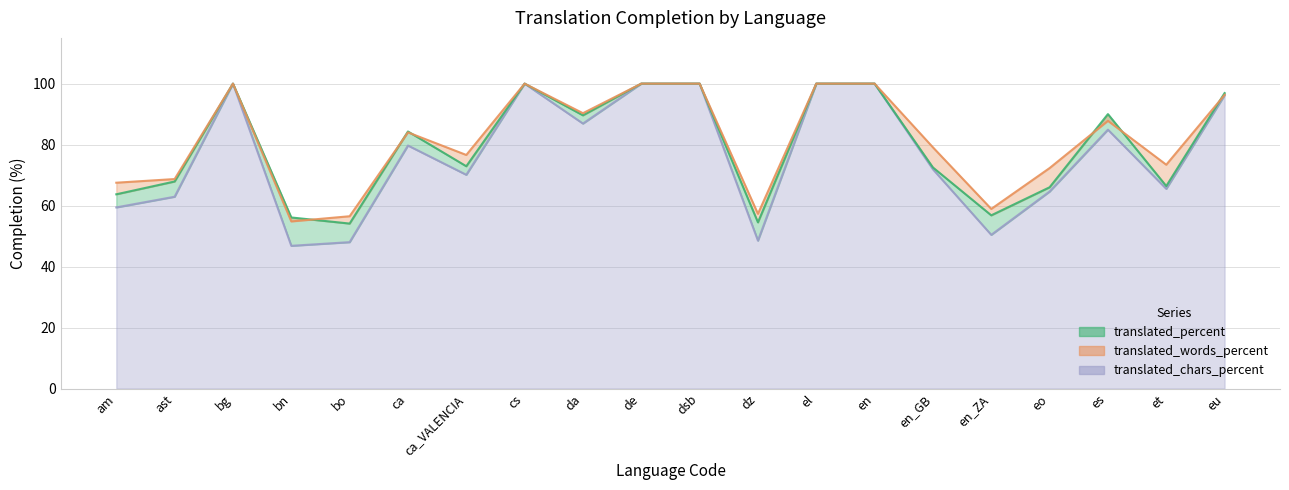

What is the sum of the translated_chars_percent values at dz and en_GB?

120.4